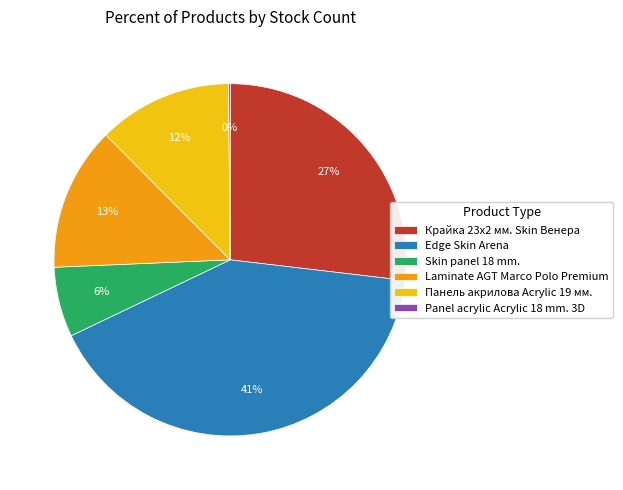

To the nearest percent, what portion does Панель акрилова Acrylic 19 мм. represent?

12%